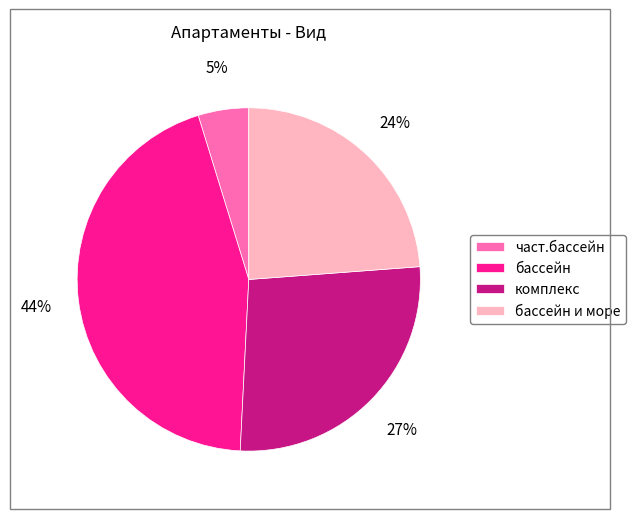

Count the number of slices in the pie.

4